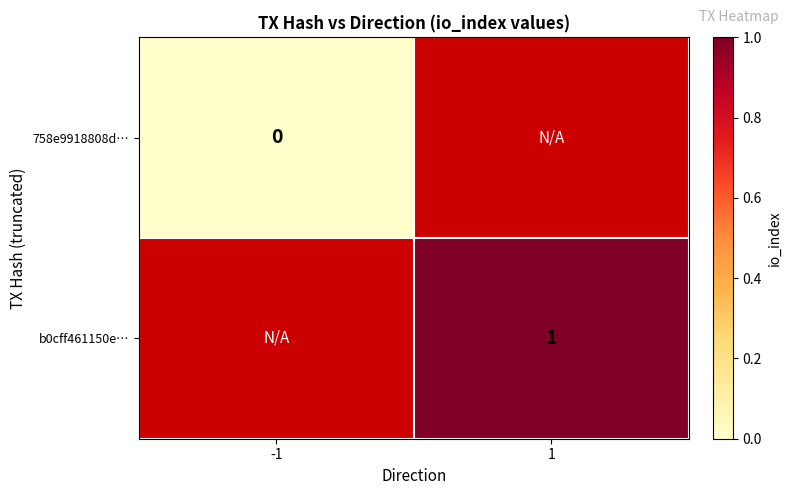

The b0cff461150e… series shows 0 at 1. True or false?

False